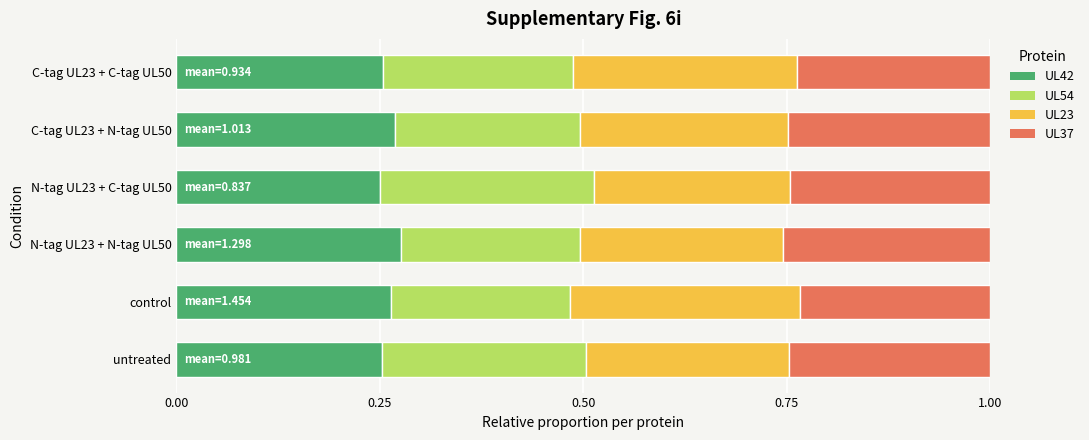

What is the total value across all series at control?

1.0